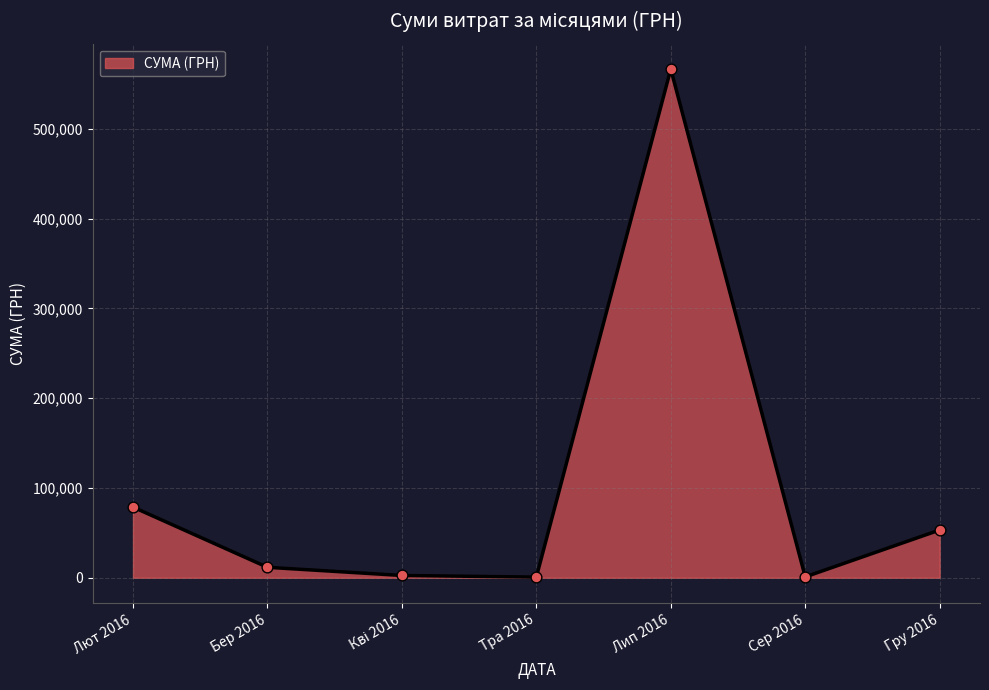

Approximately how many times larger is the value at Лип 2016 compared to Гру 2016?

10.7